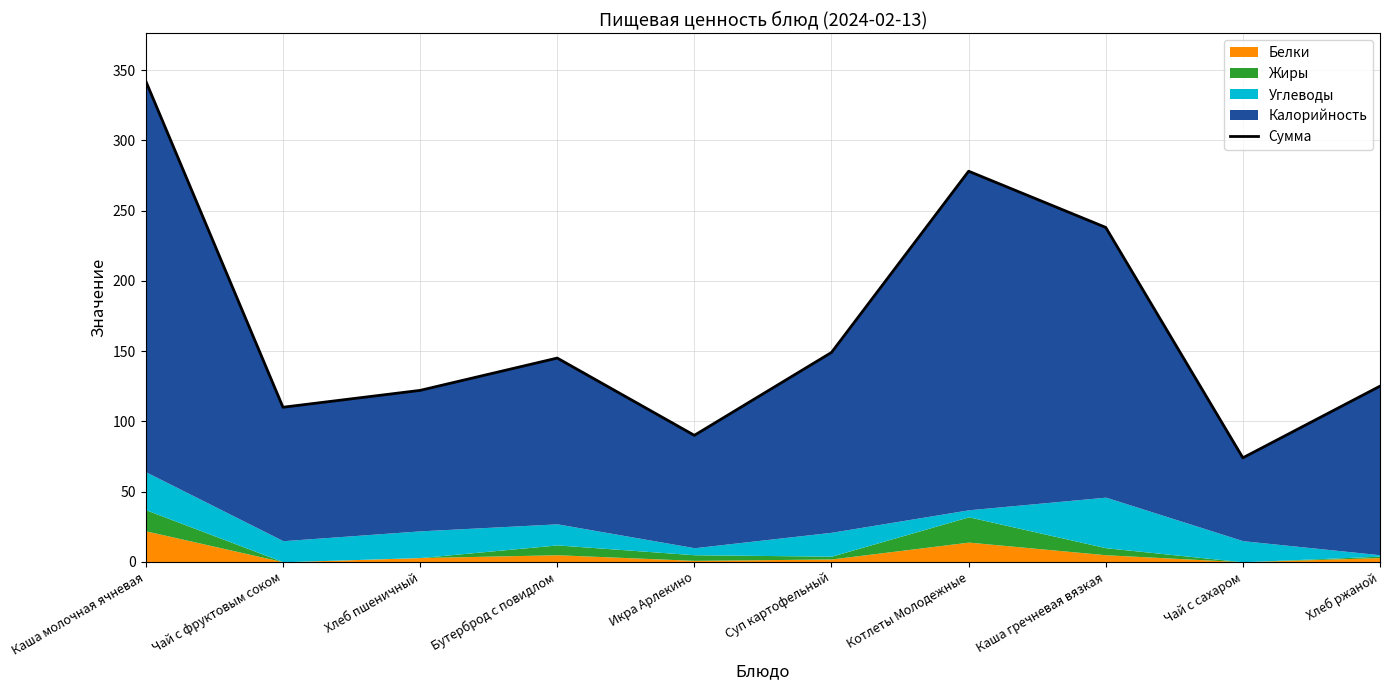

How many lines are shown in the chart?

1